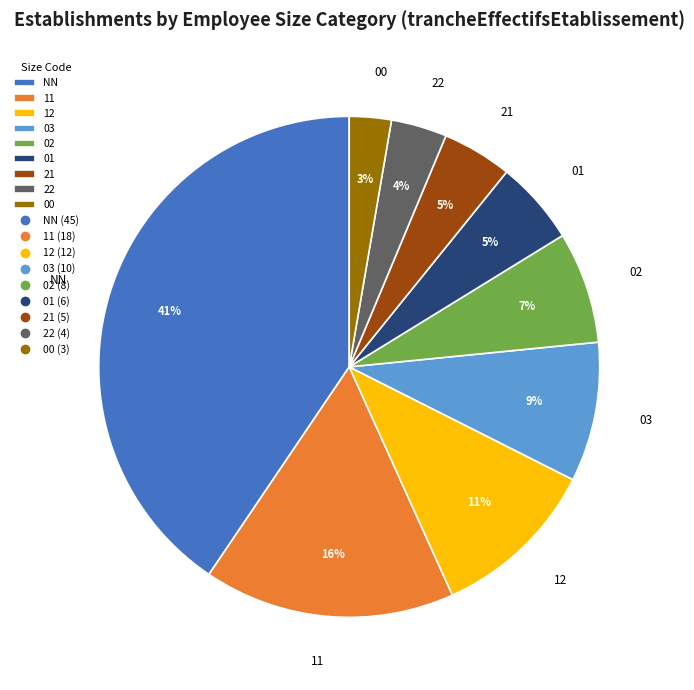

What percentage is the 00 slice, to the nearest percent?

3%